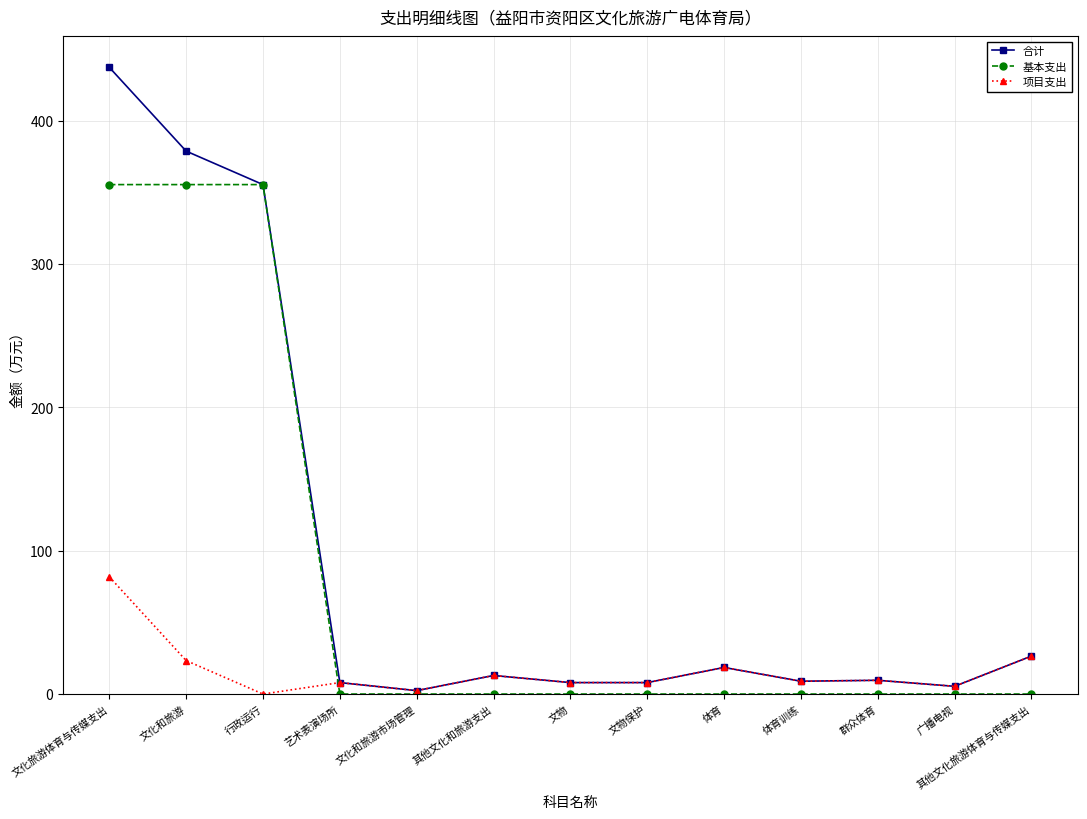

Is the value of 项目支出 at 体育 greater than the value of 基本支出 at 文物保护?

Yes